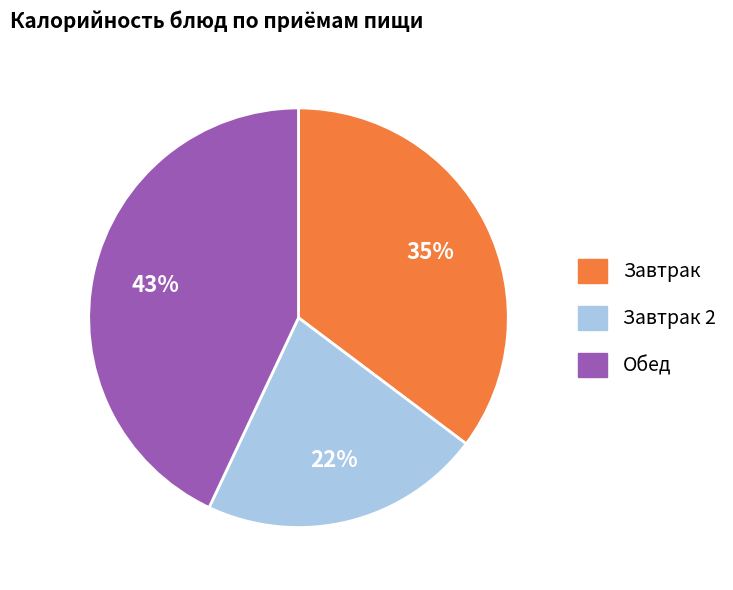

To the nearest percent, what is the difference between the largest and smallest slice percentages?

21%